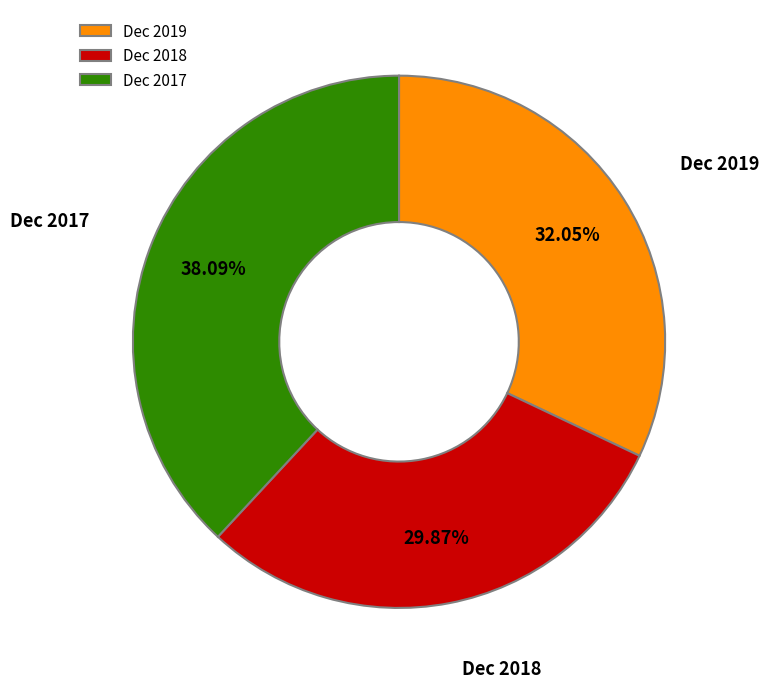

Which slice is the largest?

Dec 2017